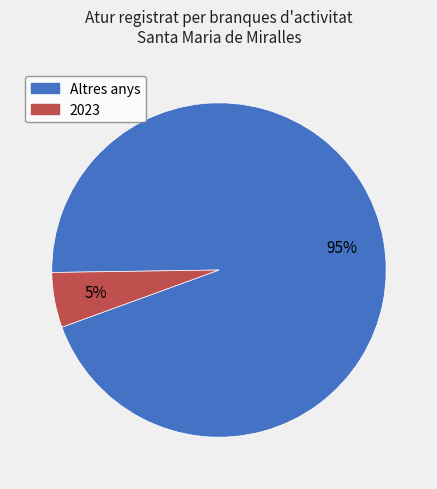

Is there any slice that represents more than half of the pie?

Yes